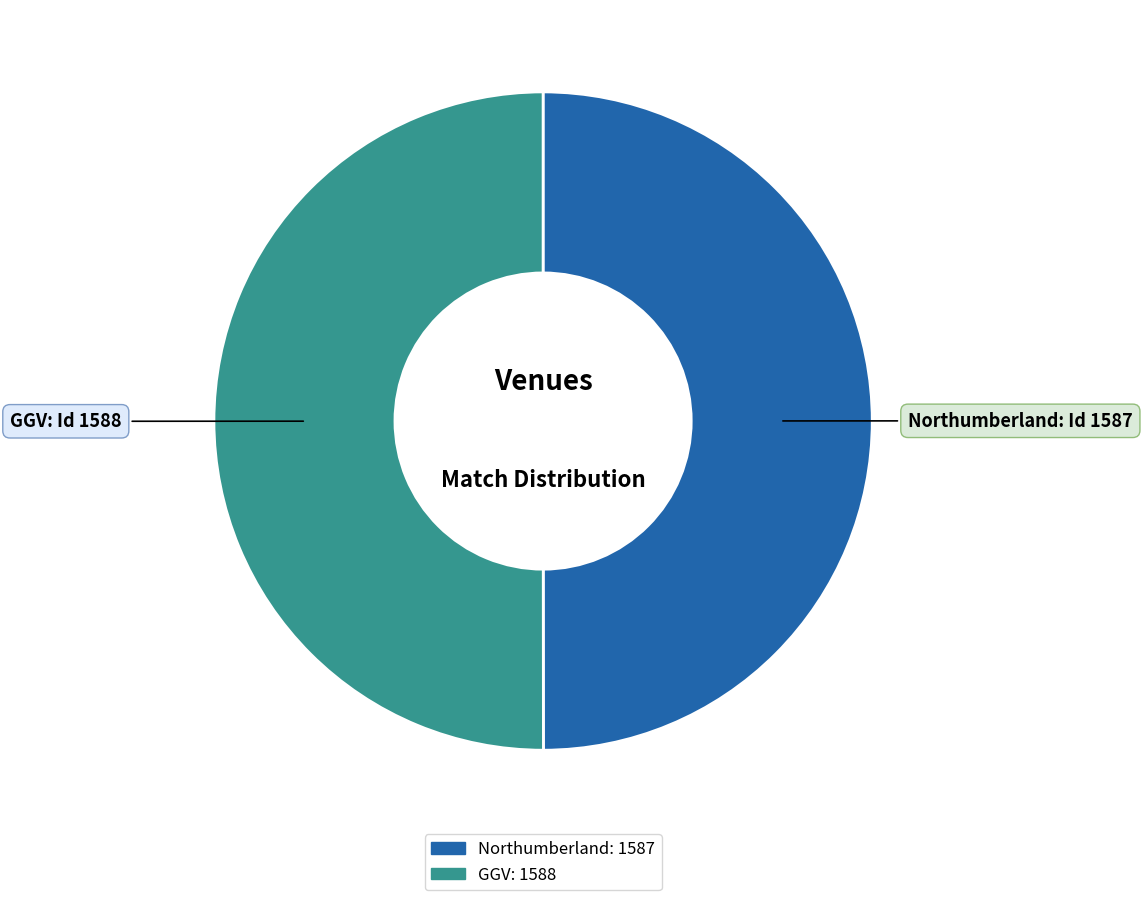

Do GGV and Northumberland together represent more than half of the pie?

Yes